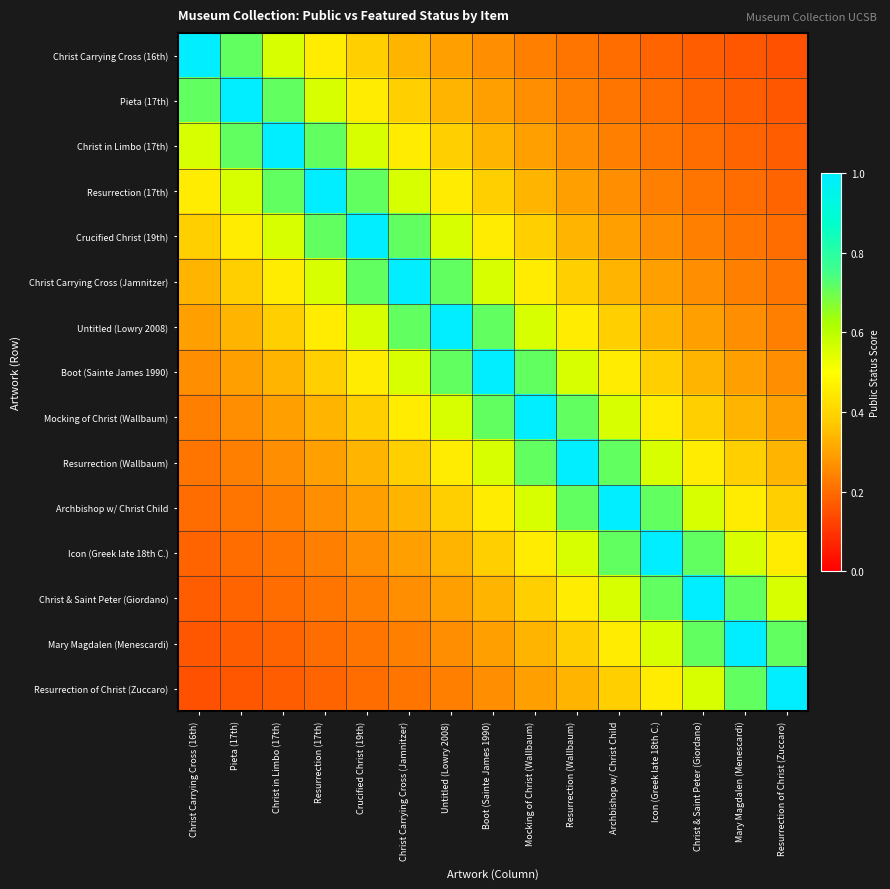

Rank the series by their maximum value, from lowest to highest.

Christ Carrying Cross (16th), Pieta (17th), Christ in Limbo (17th), Resurrection (17th), Crucified Christ (19th), Christ Carrying Cross (Jamnitzer), Untitled (Lowry 2008), Boot (Sainte James 1990), Mocking of Christ (Wallbaum), Resurrection (Wallbaum), Archbishop w/ Christ Child, Icon (Greek late 18th C.), Christ & Saint Peter (Giordano), Mary Magdalen (Menescardi), Resurrection of Christ (Zuccaro)